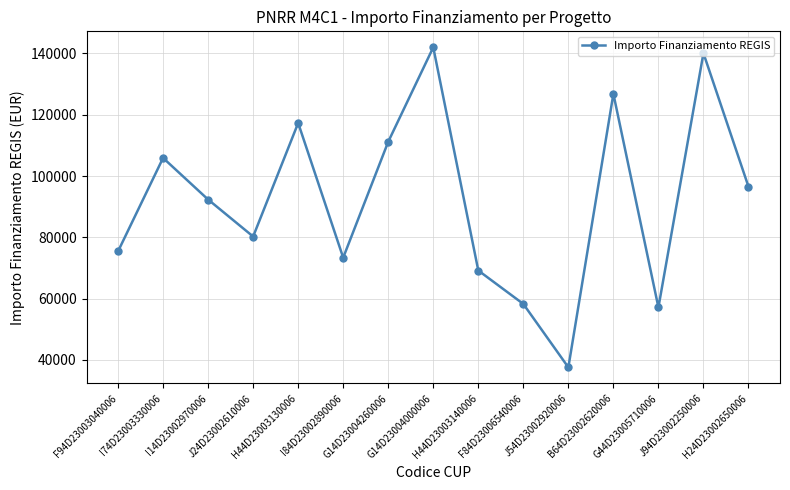

What is the average value?

92233.0